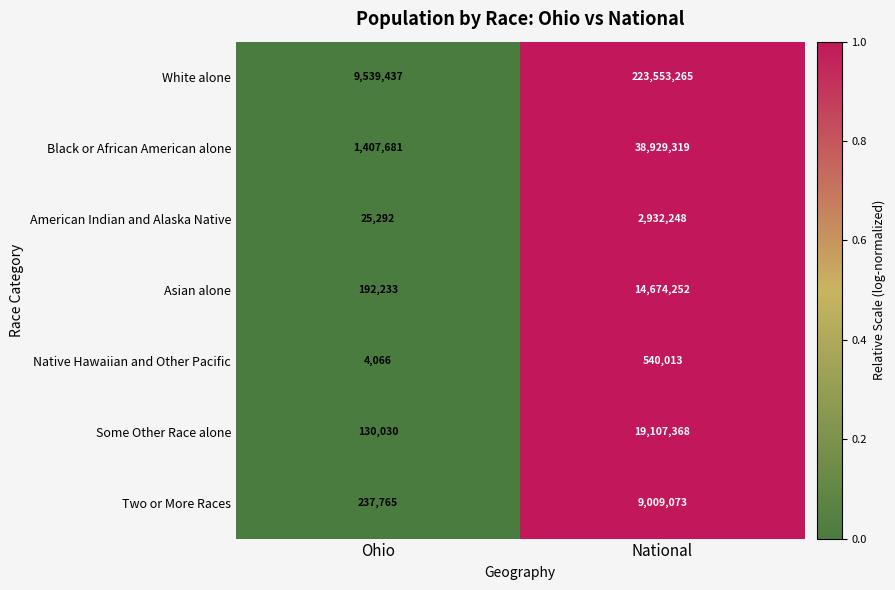

Where is Two or More Races nearest to the value 4623419?

Ohio